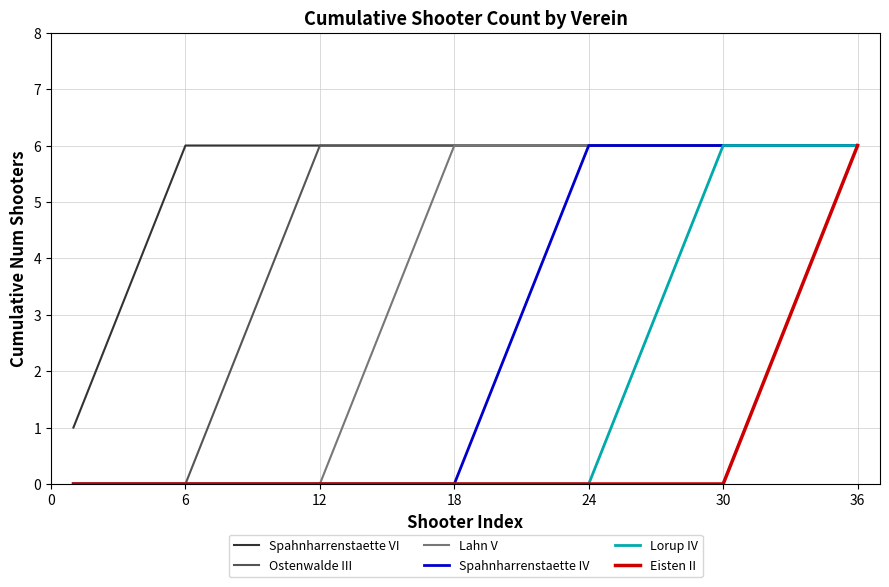

Which series has the largest total across all categories?

Spahnharrenstaette VI